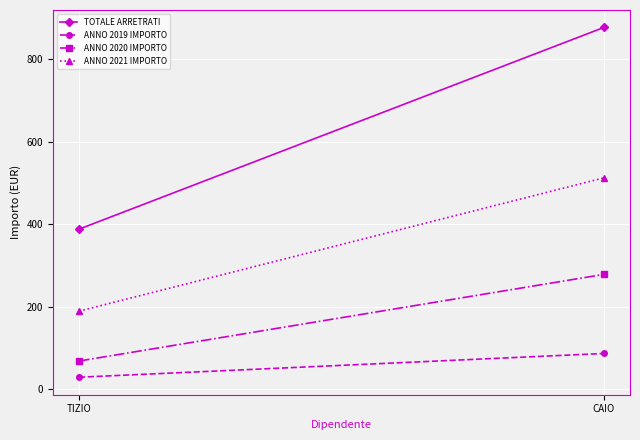

Between CAIO and TIZIO, which is larger?

CAIO